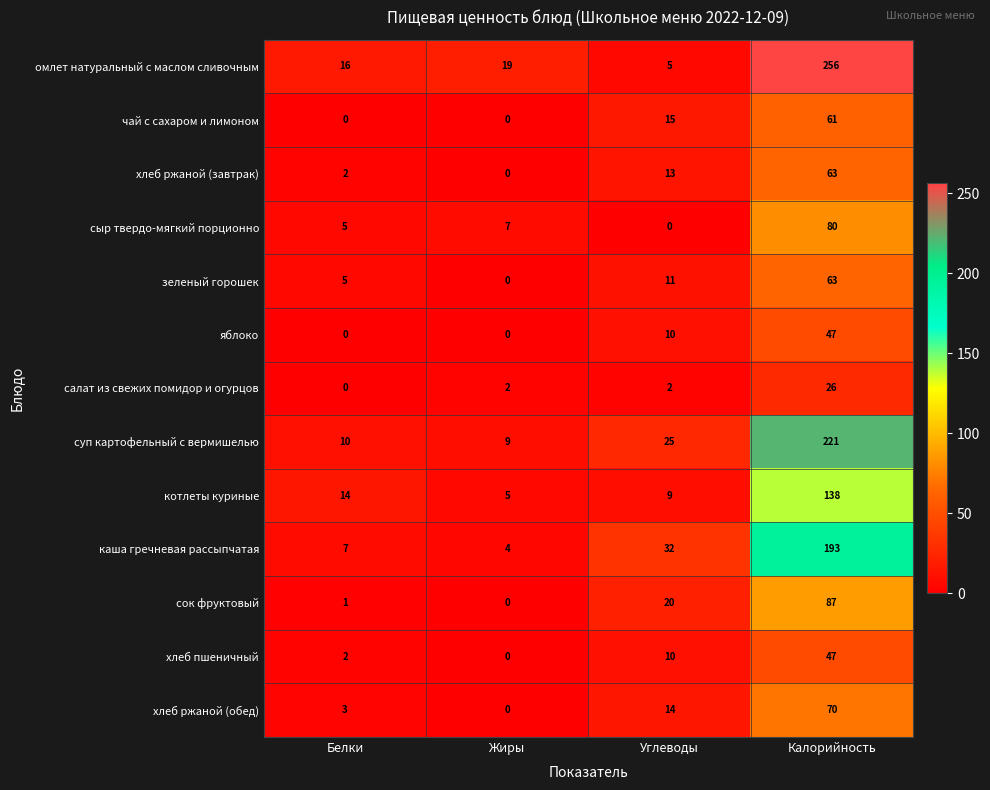

List the labels in order of хлеб ржаной (обед) value, largest first.

Калорийность, Углеводы, Белки, Жиры